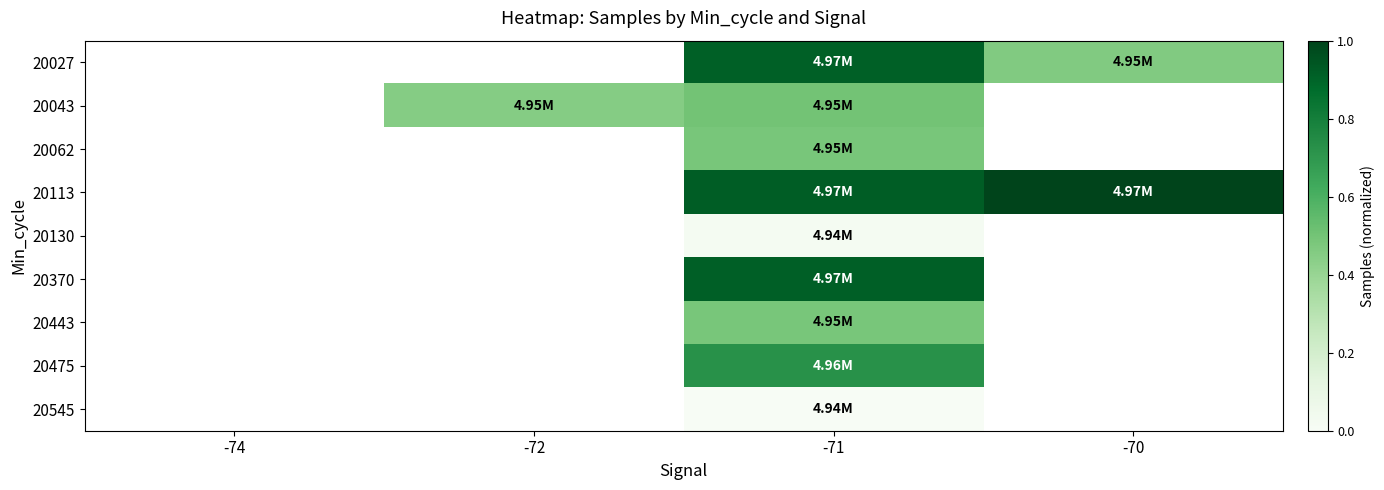

What is the difference between the highest and lowest values at -70?

0.5